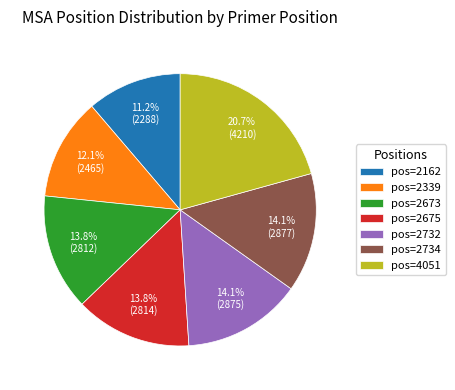

What percentage is NOT represented by pos=2732?

85.9%